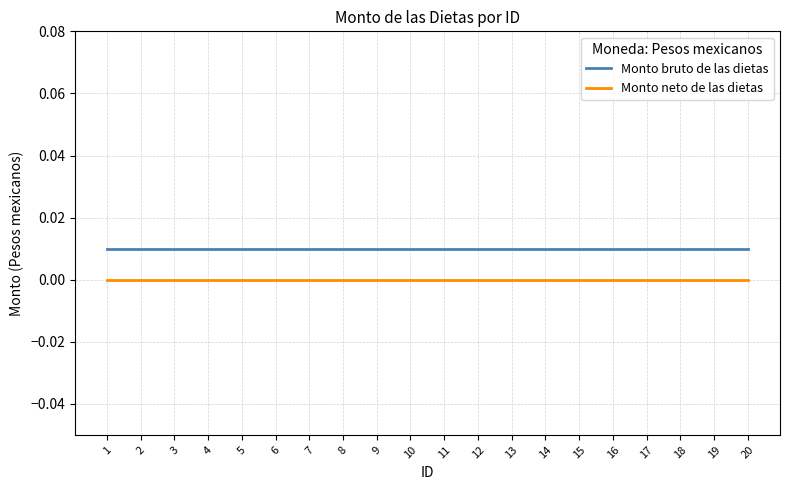

List the series in order of their overall mean, lowest first.

Monto neto de las dietas, Monto bruto de las dietas